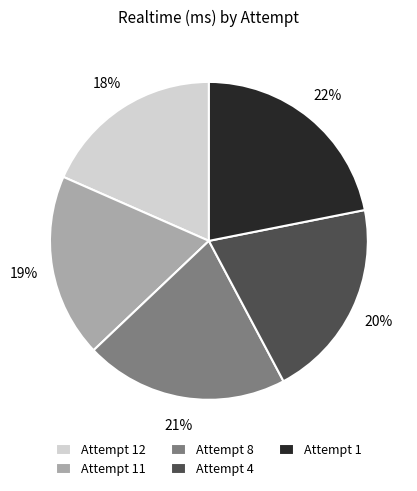

Which category has the biggest portion of the pie?

Attempt 1